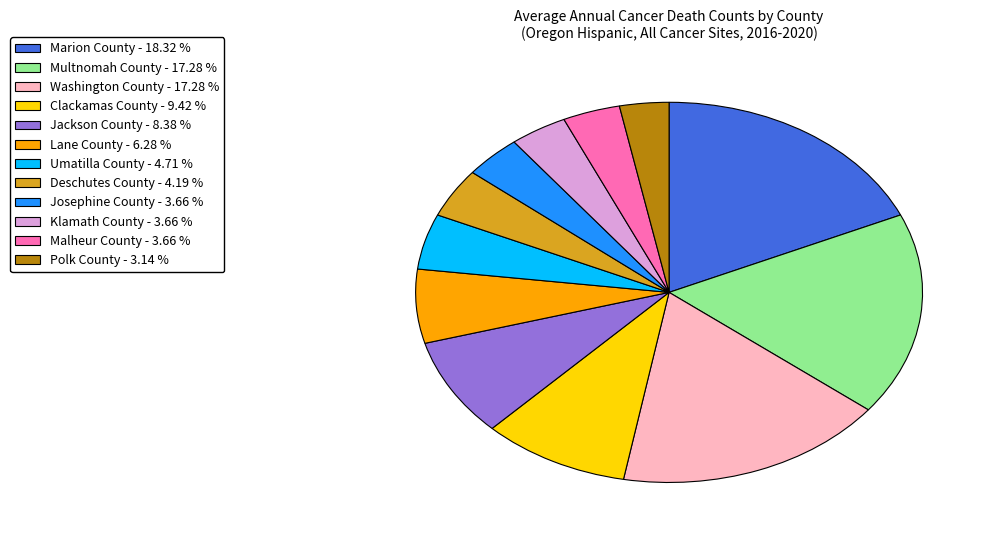

Does Marion County represent more than half of the total?

No